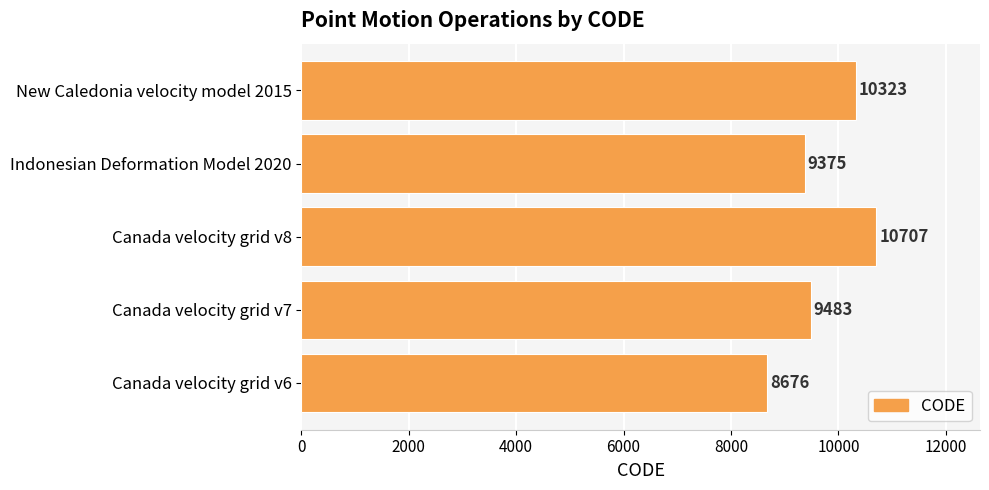

What value does the data have at Canada velocity grid v7, to the nearest 50?

9500